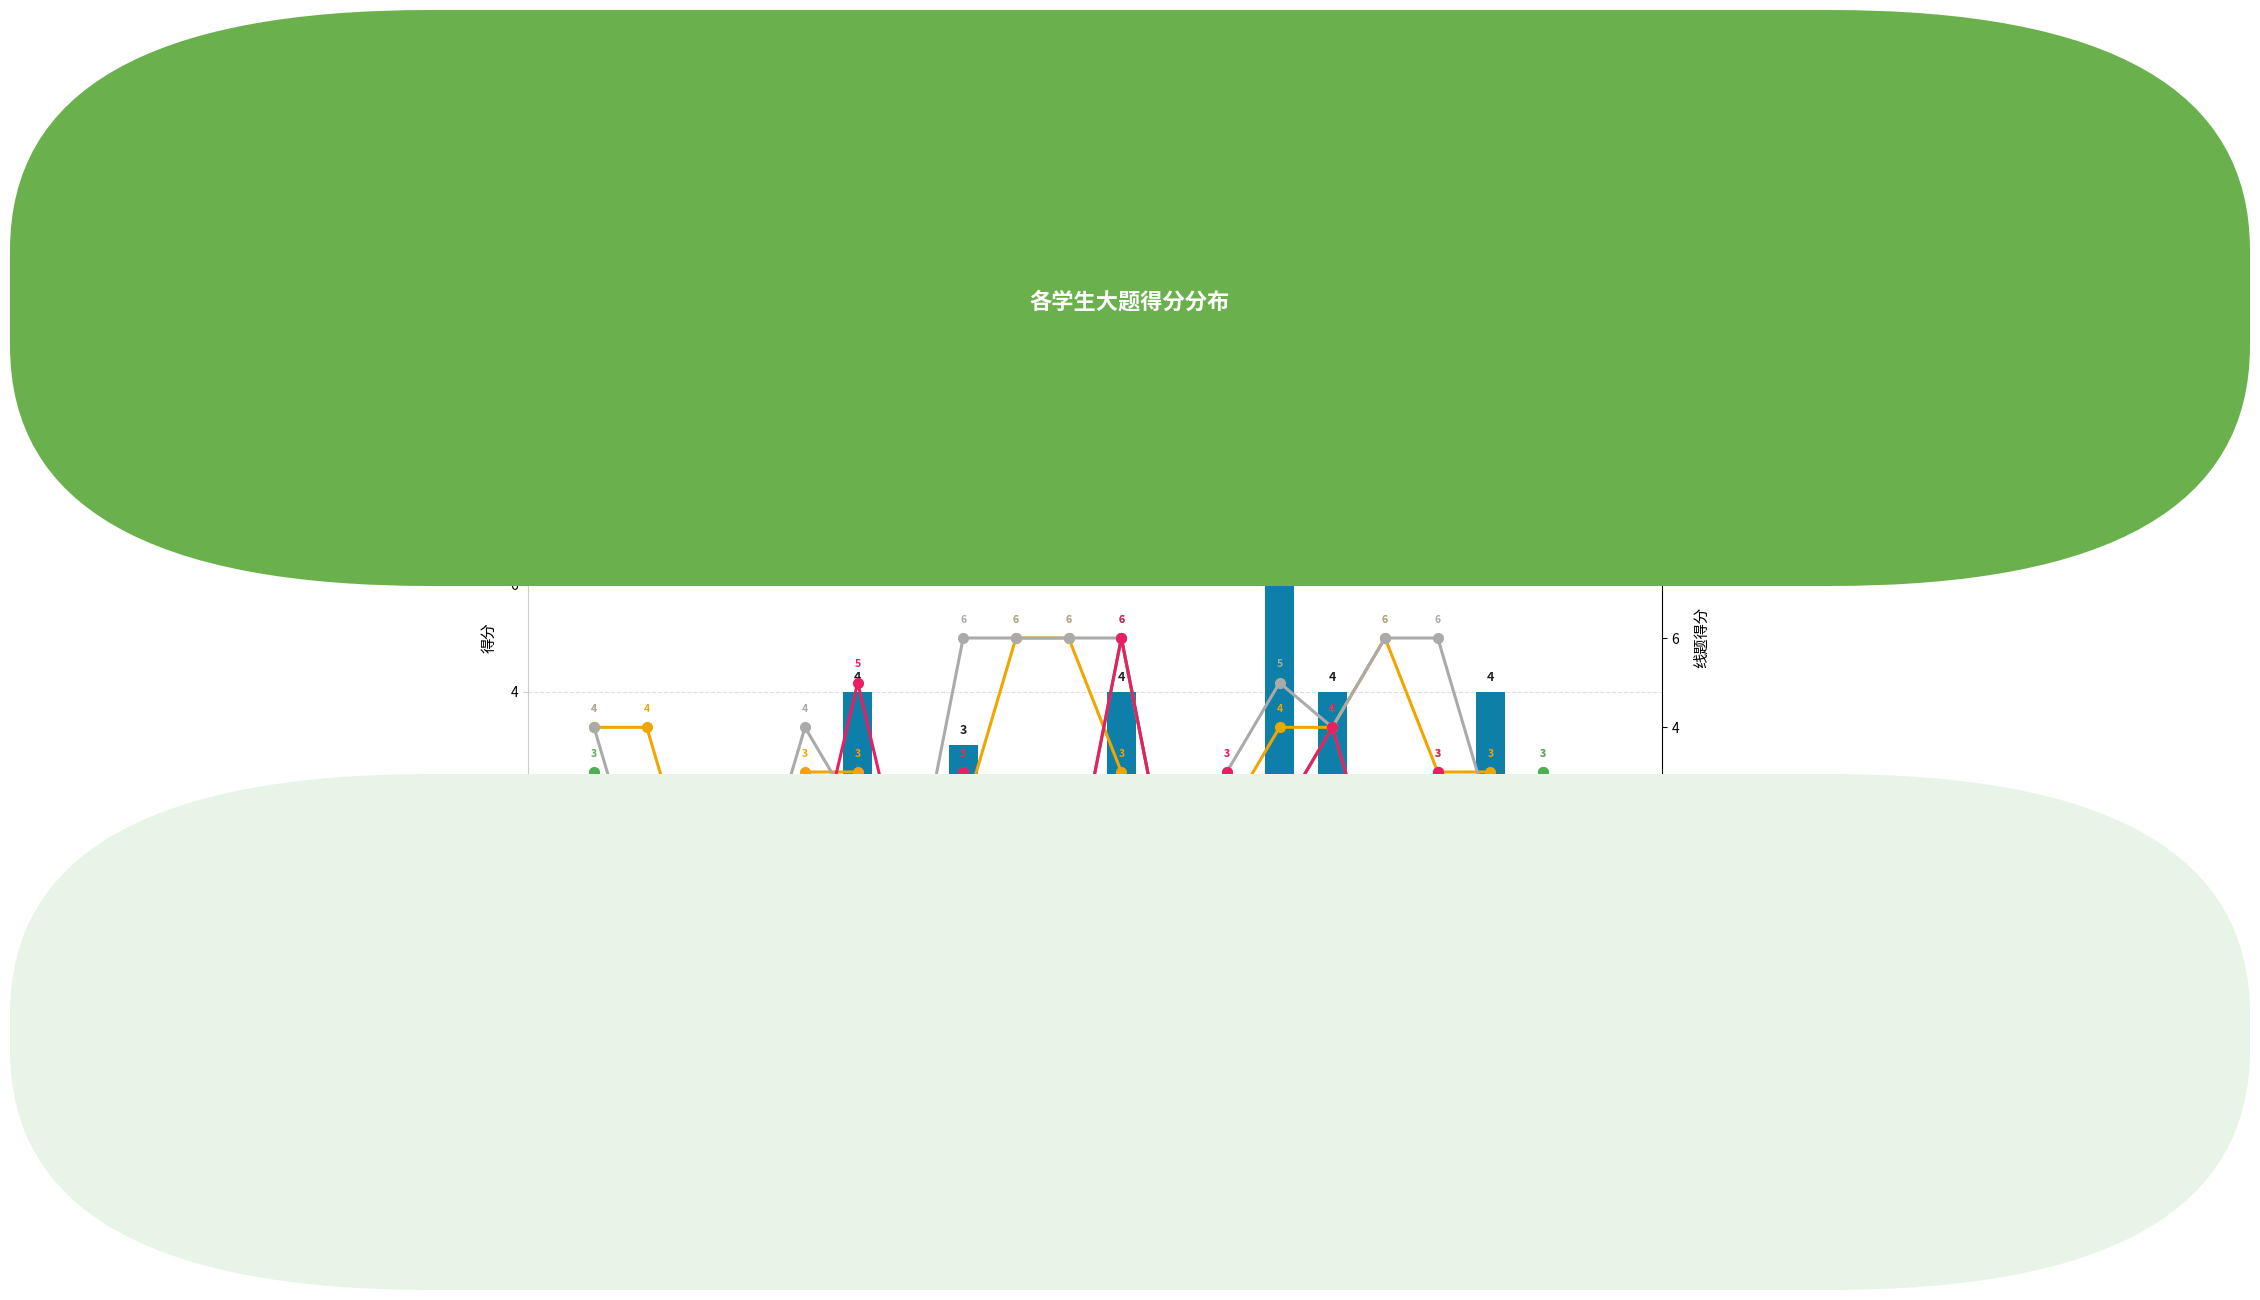

What is the label of the 8th bar from the right?

陈海洲